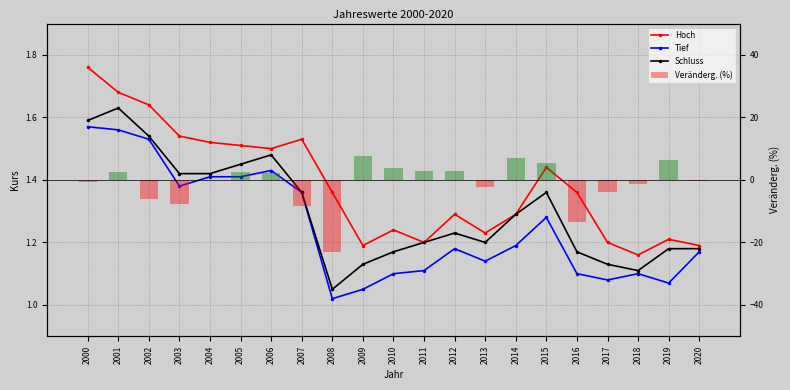

Rank the series at 2013 from lowest to highest value.

Veränderg. (%), Tief, Schluss, Hoch